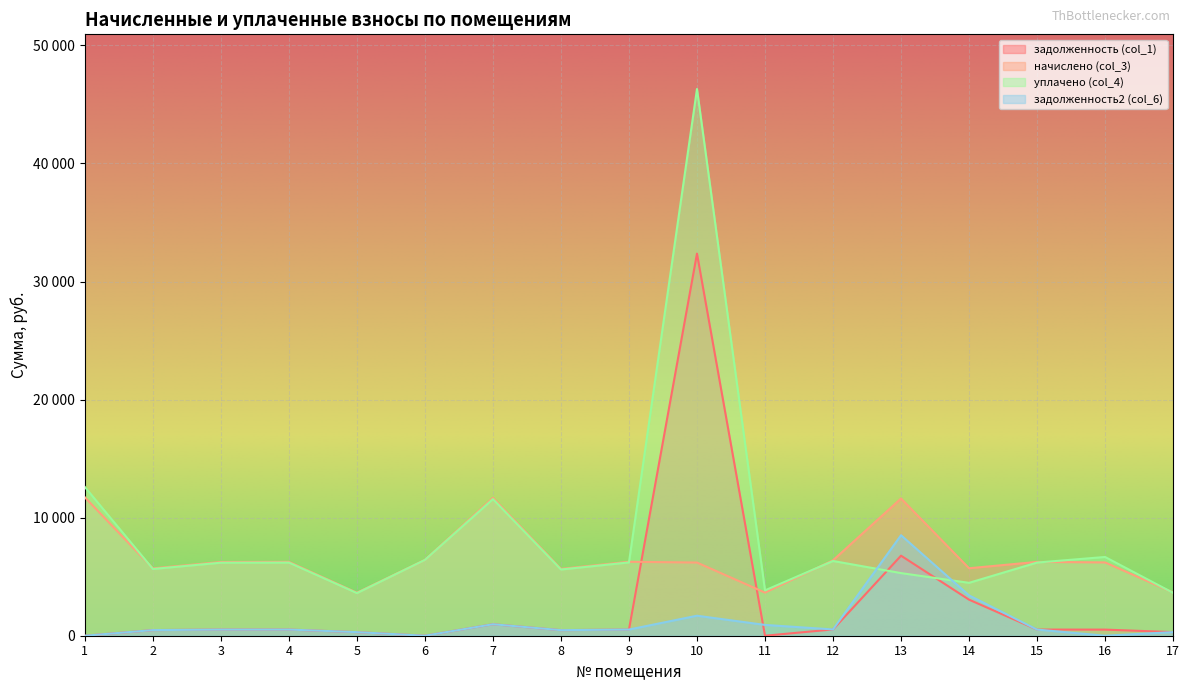

What is the value of the задолженность2 (col_6) point at the 4th from the left?

521.2